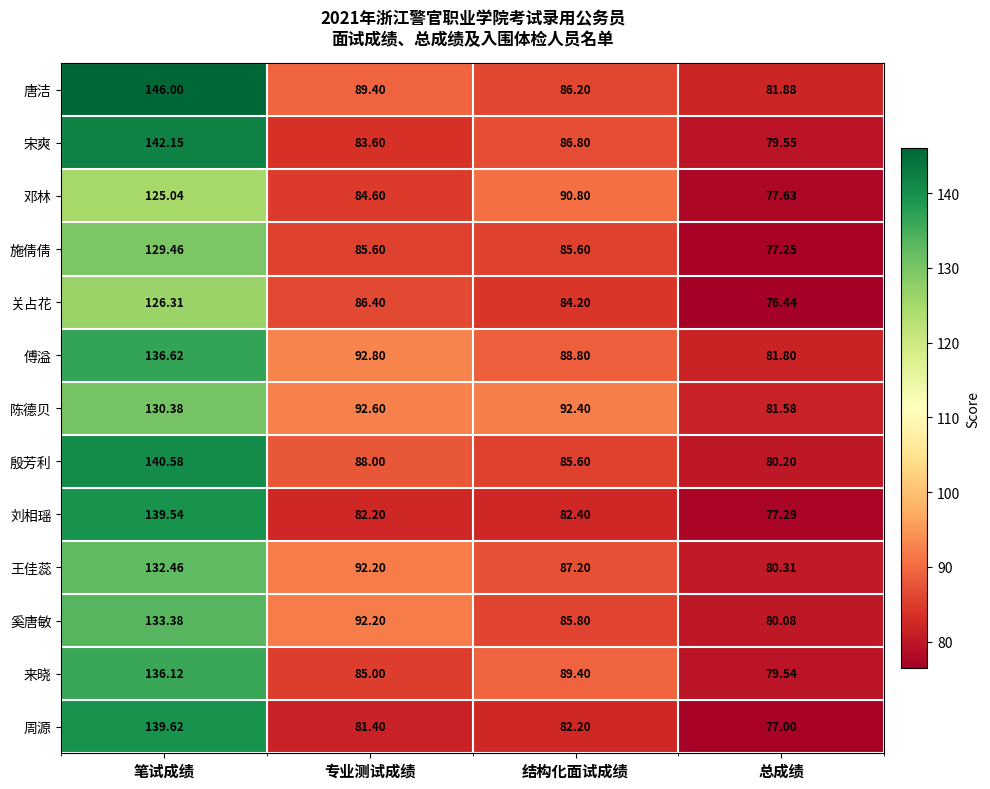

Which series has the largest total across all categories?

唐洁